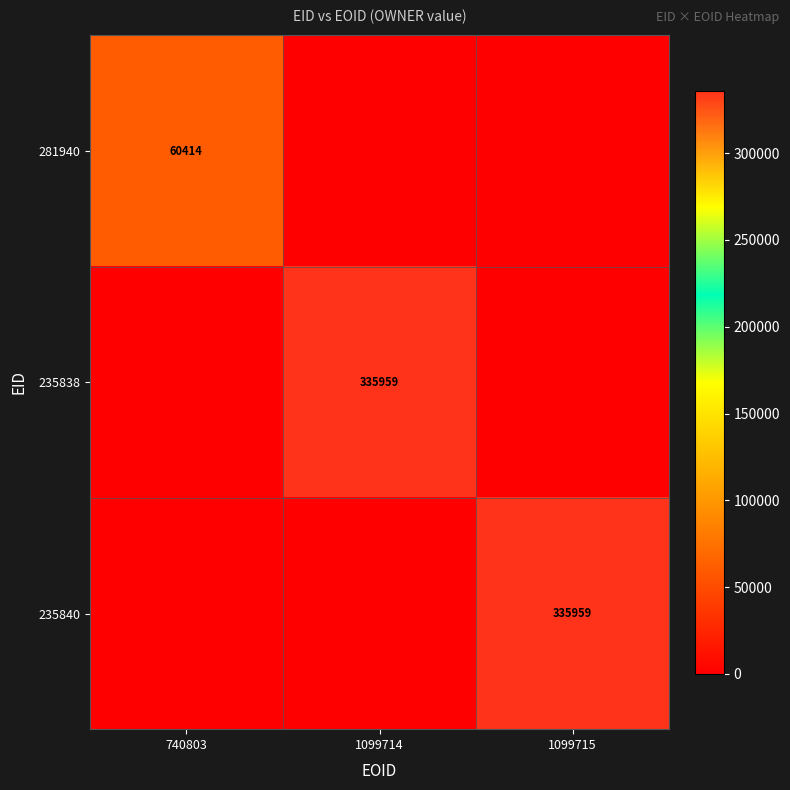

The 235840 series shows 117032 at 1099715. True or false?

False